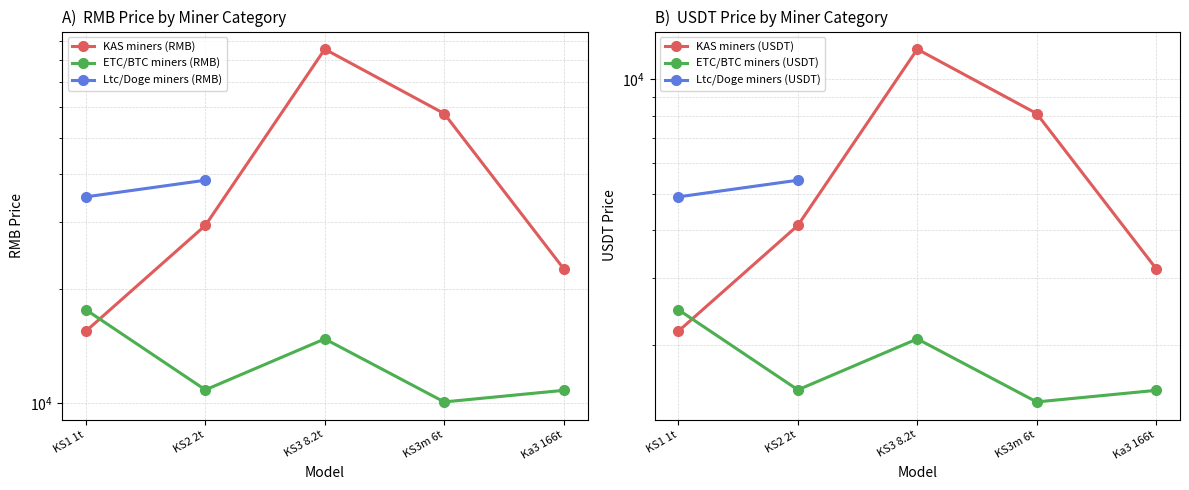

What is the difference between the maximum and minimum values in the ETC/BTC miners (RMB) series?

7530.8